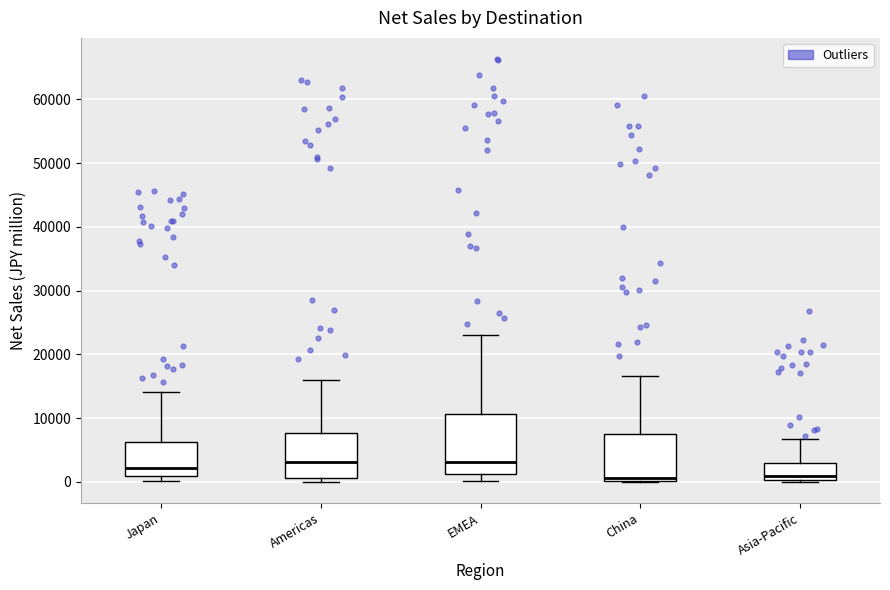

Which box is the tallest, from its lower edge to its upper edge?

EMEA